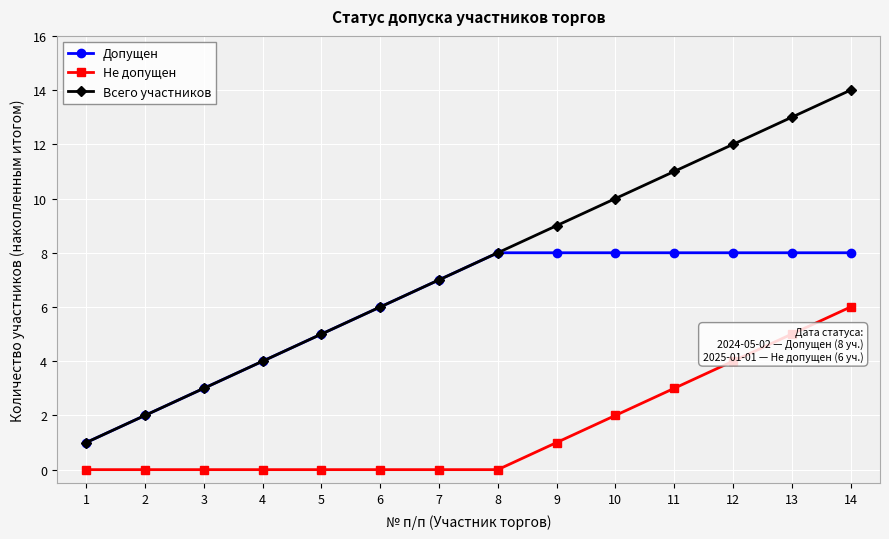

What is the difference between the second highest and second lowest values in the Не допущен series?

5